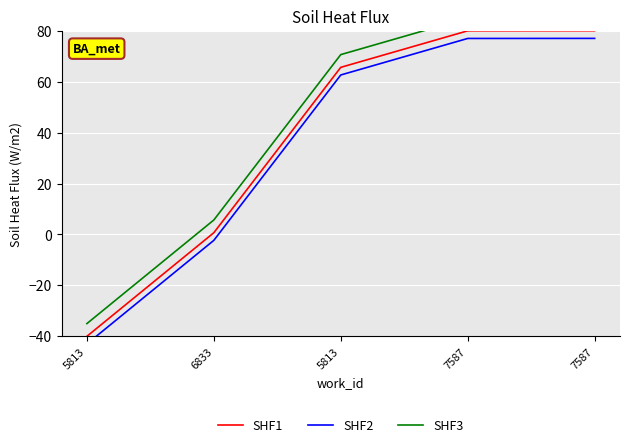

List the labels in order of SHF3 value, smallest first.

5813, 6833, 5813, 7587, 7587